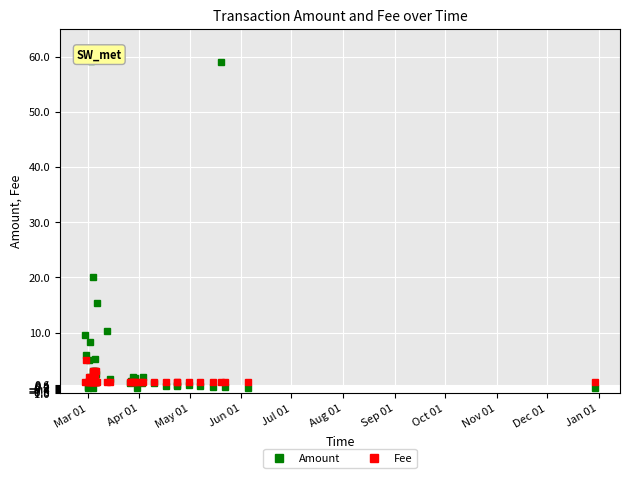

What is the average value of the Amount series?

5.8